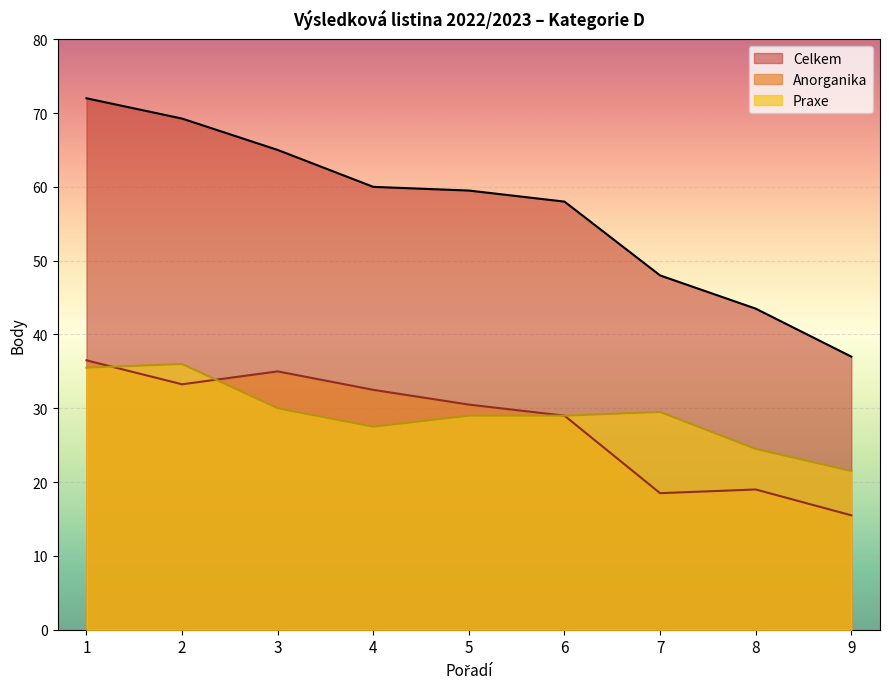

Reading left to right, extract all data points from this chart.

Celkem: 1=72.0	2=69.2	3=65.0	4=60.0	5=59.5	6=58.0	7=48.0	8=43.5	9=37.0
Anorganika: 1=36.5	2=33.2	3=35.0	4=32.5	5=30.5	6=29.0	7=18.5	8=19.0	9=15.5
Praxe: 1=35.5	2=36.0	3=30.0	4=27.5	5=29.0	6=29.0	7=29.5	8=24.5	9=21.5